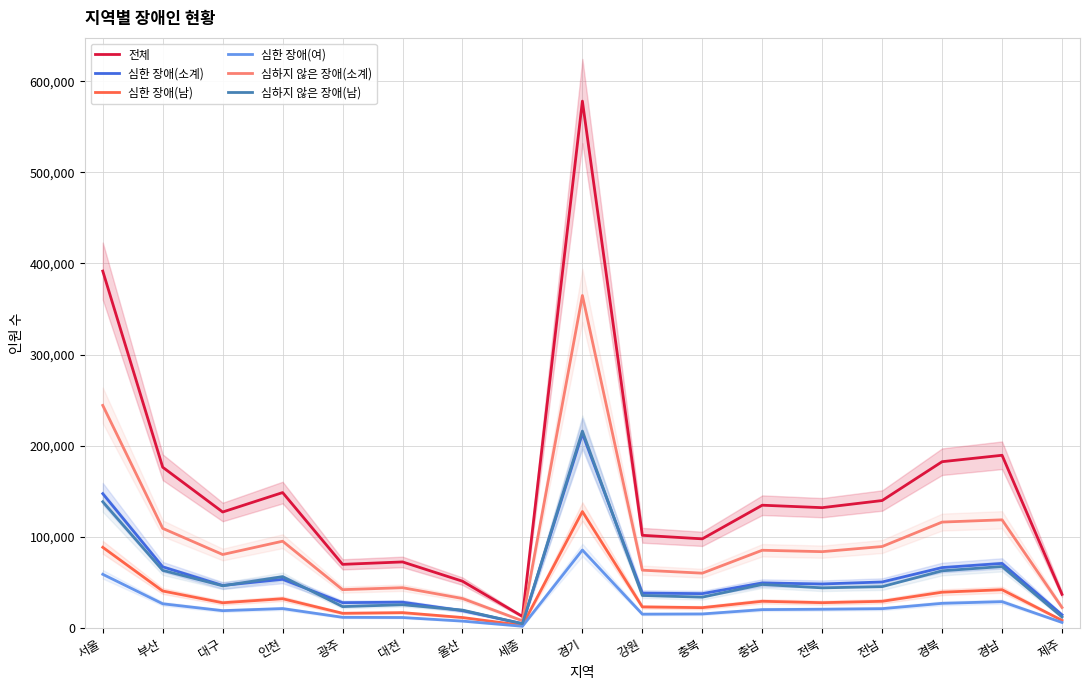

Rank the series by their maximum value, from highest to lowest.

전체, 심하지 않은 장애(소계), 심하지 않은 장애(남), 심한 장애(소계), 심한 장애(남), 심한 장애(여)